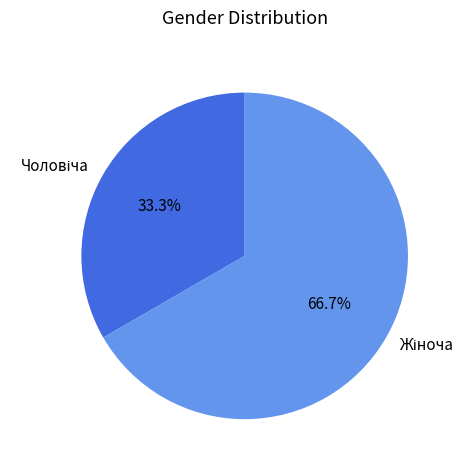

How many segments does this pie chart have?

2